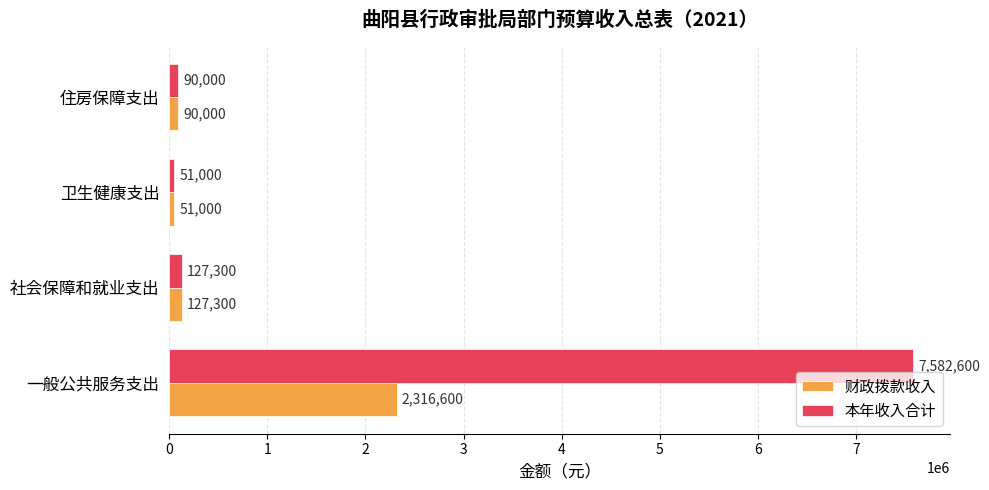

What is the sum of the 财政拨款收入 values at 社会保障和就业支出 and 卫生健康支出?

178300